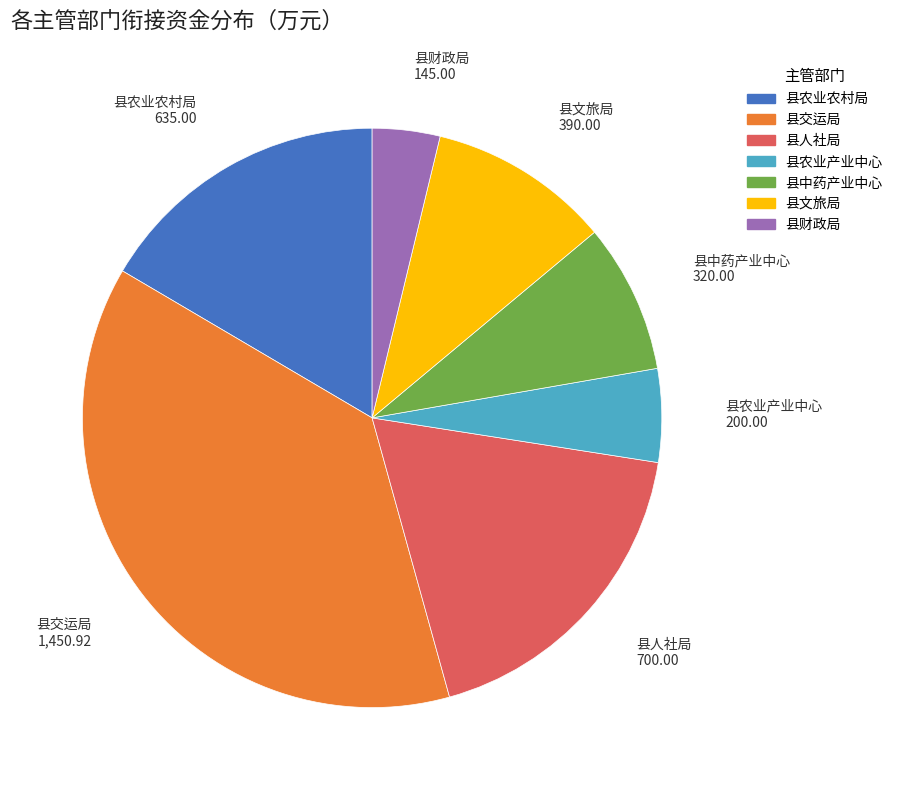

What is the smallest slice in the pie chart?

县财政局